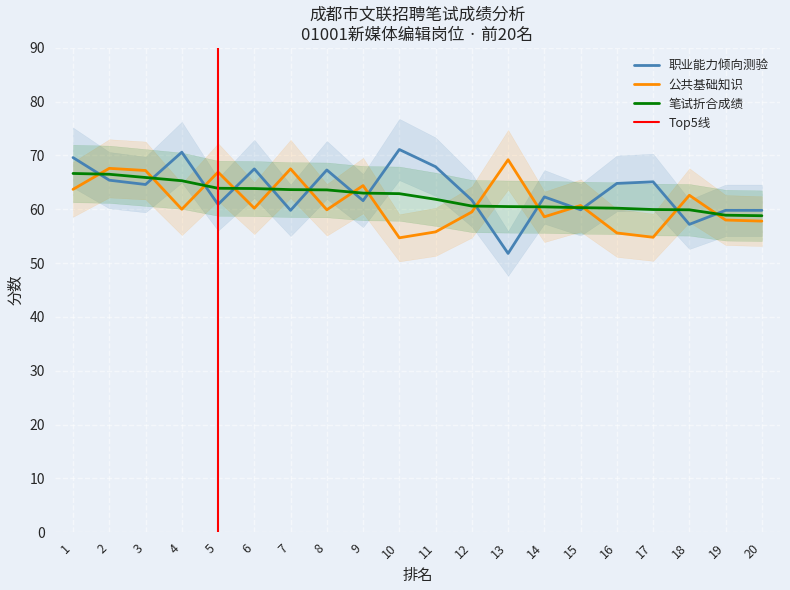

At how many categories does at least one series exceed 59?

20